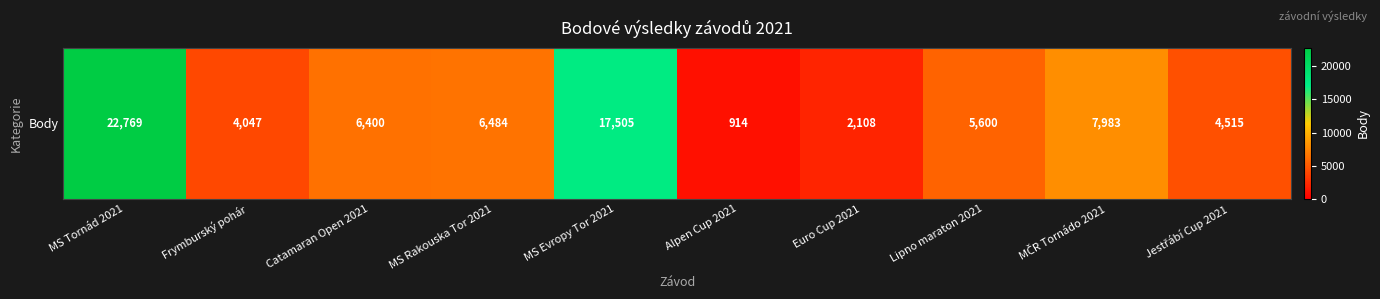

What is the sum of all values?

78325